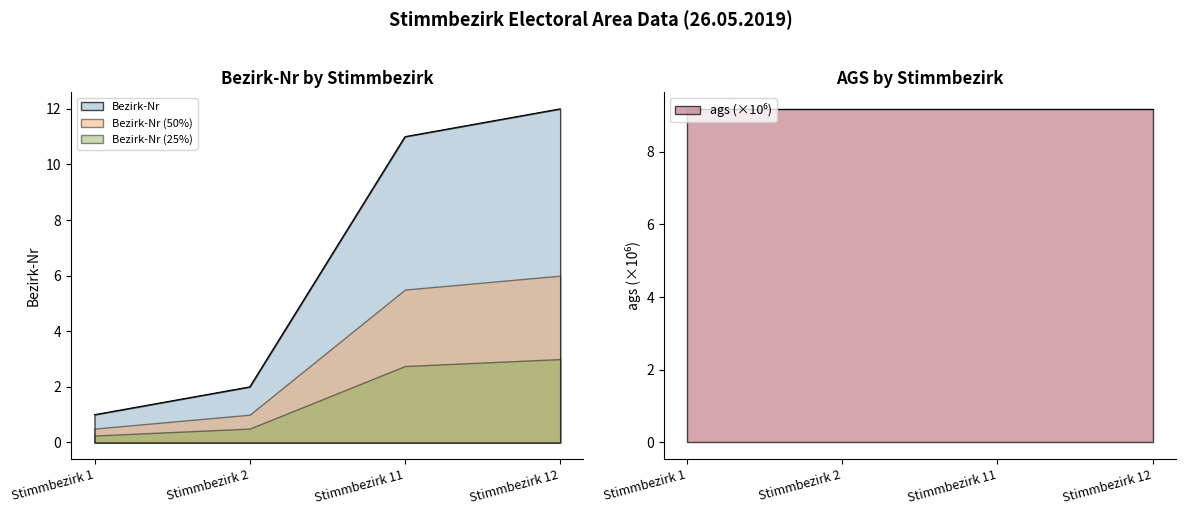

What is the change in value from Stimmbezirk 1 to Stimmbezirk 11?

+10